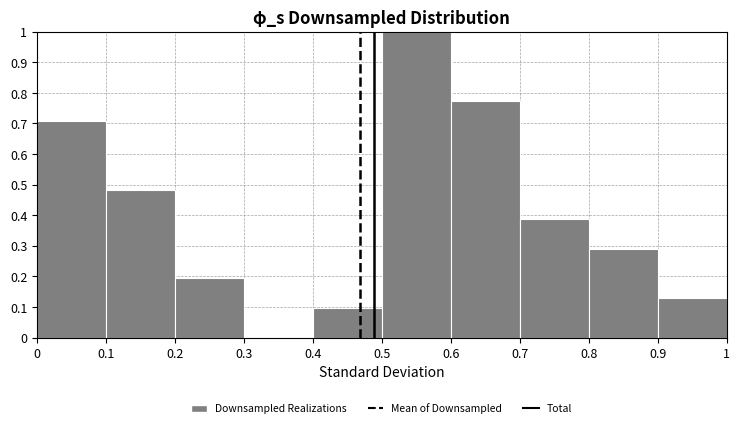

Which range on the x-axis has the tallest bar?

0.5 to 0.6